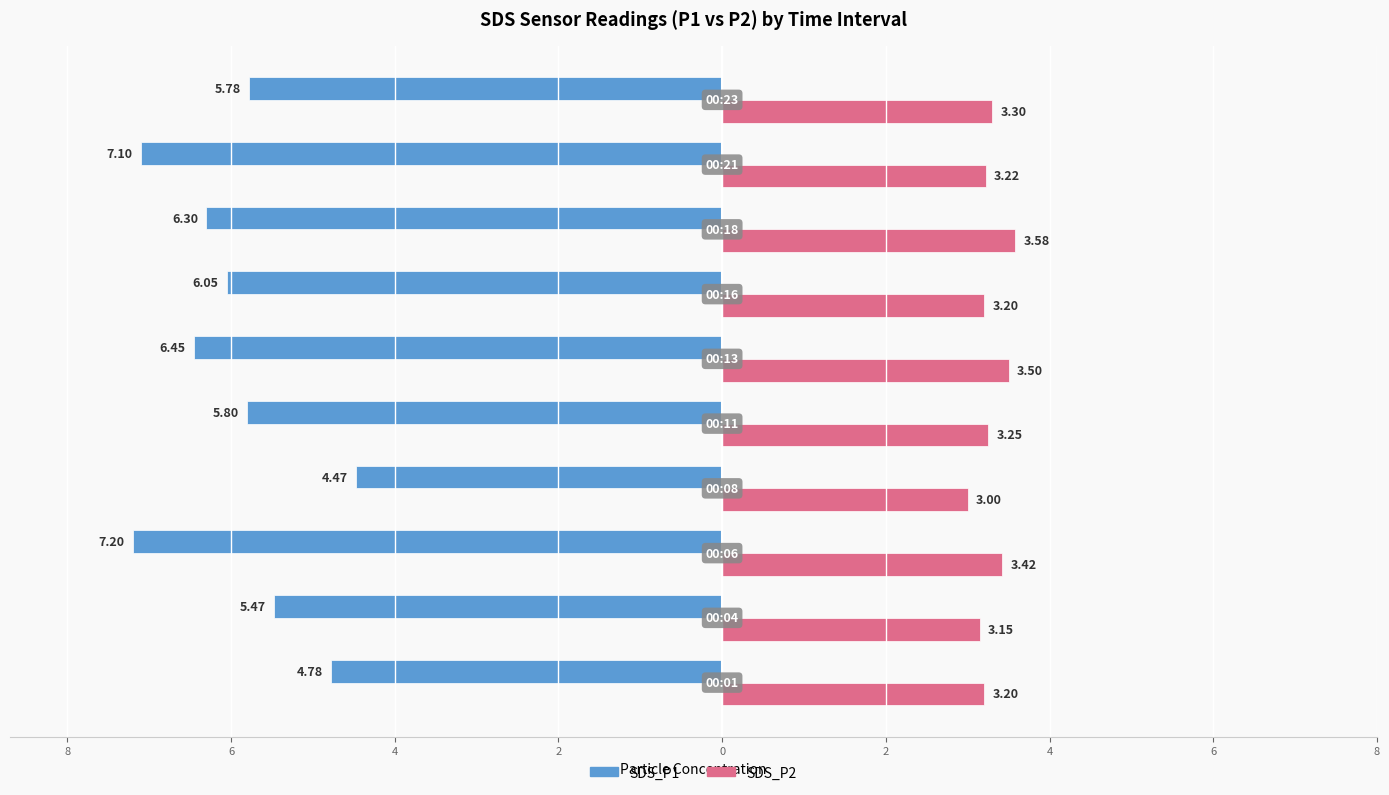

At how many categories does at least one series exceed -2?

10